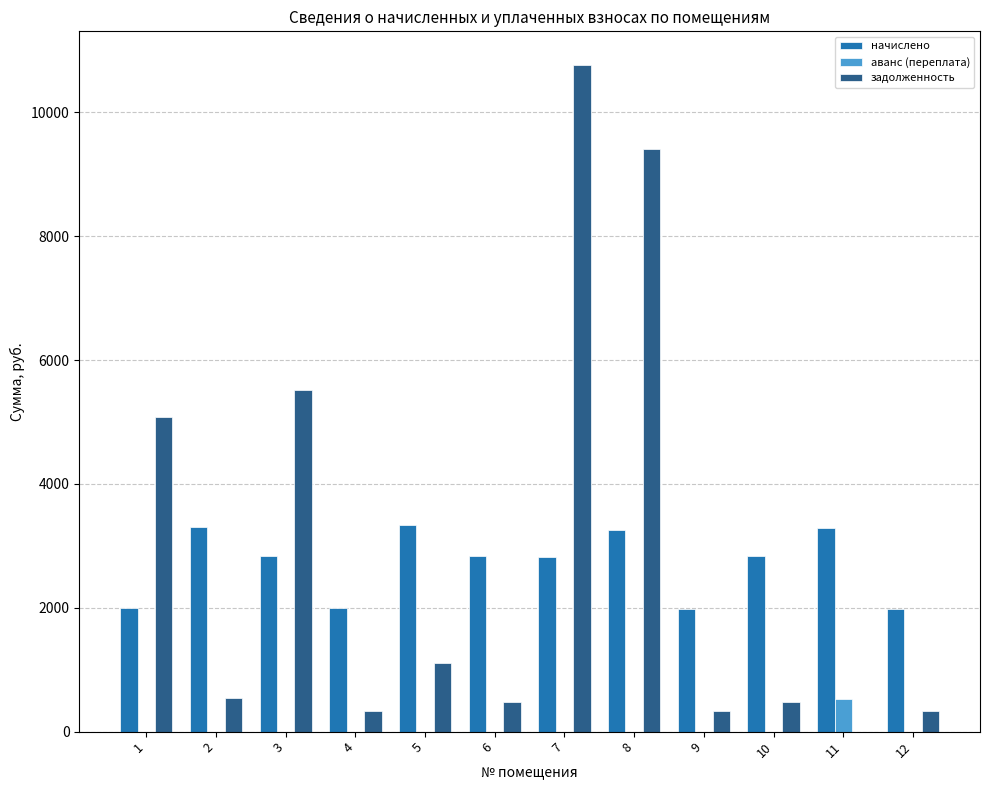

What is the highest value of the задолженность series?

10771.8